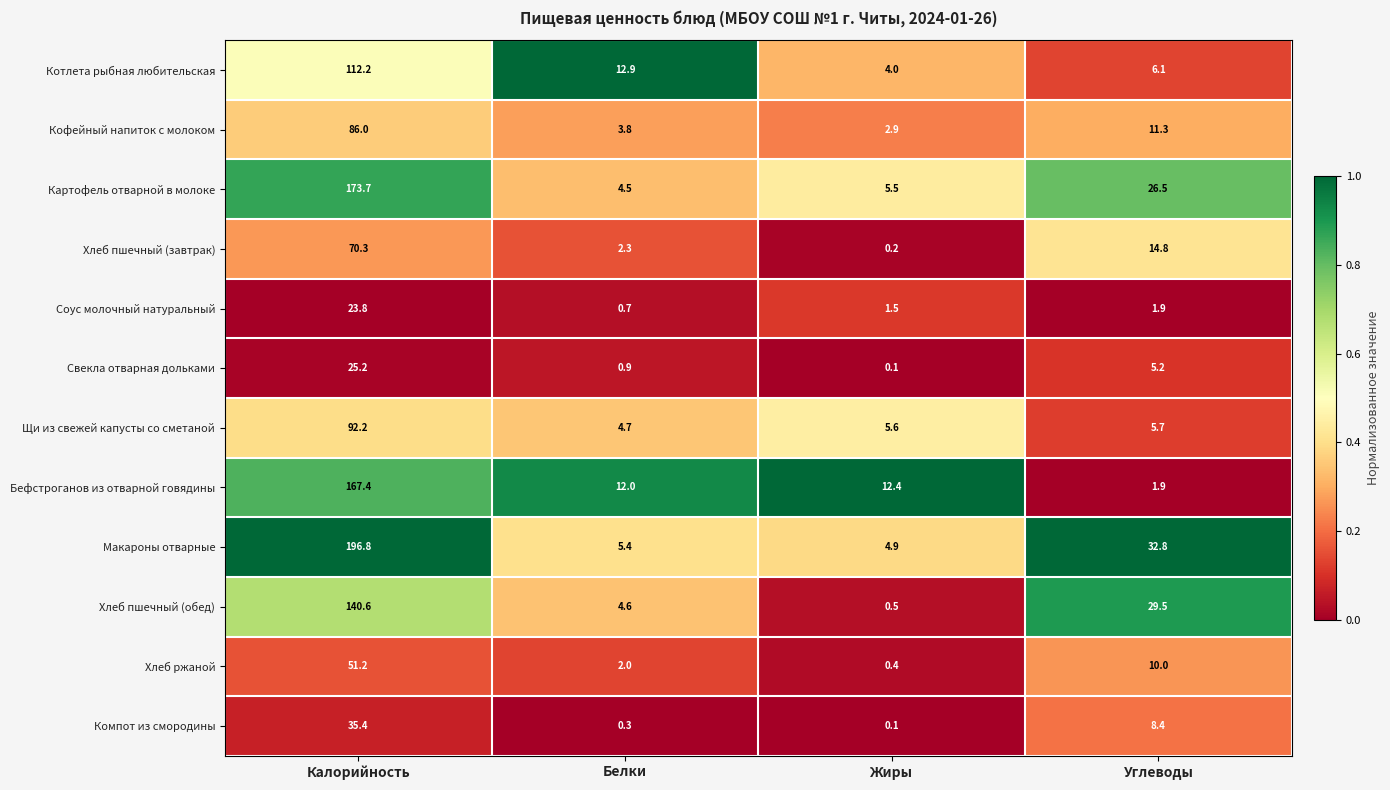

List the series in order of their peak value, highest first.

Макароны отварные, Картофель отварной в молоке, Бефстроганов из отварной говядины, Хлеб пшечный (обед), Котлета рыбная любительская, Щи из свежей капусты со сметаной, Кофейный напиток с молоком, Хлеб пшечный (завтрак), Хлеб ржаной, Компот из смородины, Свекла отварная дольками, Соус молочный натуральный